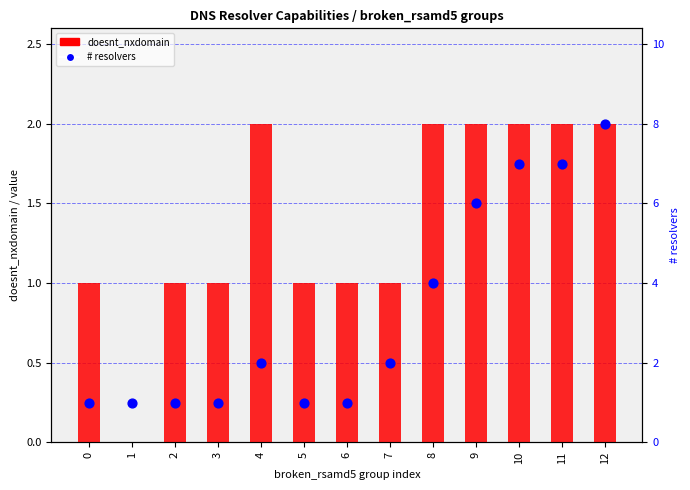

At which category is the sum across all series the highest?

12